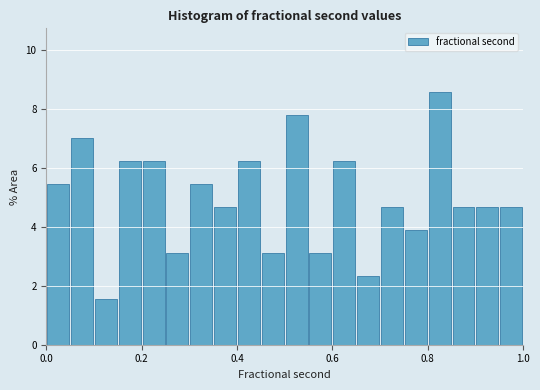

Read against the x-axis, roughly where is the centre of the tallest bar?

0.82